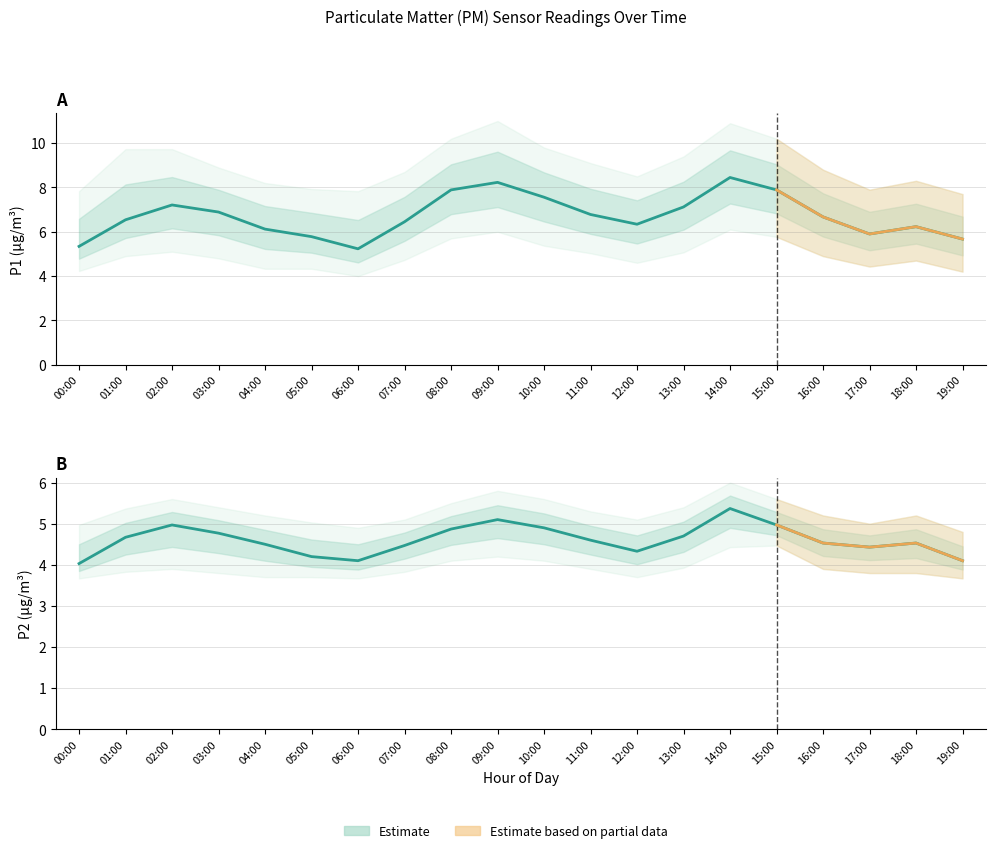

Rank the series at 01:00 from lowest to highest value.

P2_lower, P2, P1_lower, P2_upper, P1, P1_upper